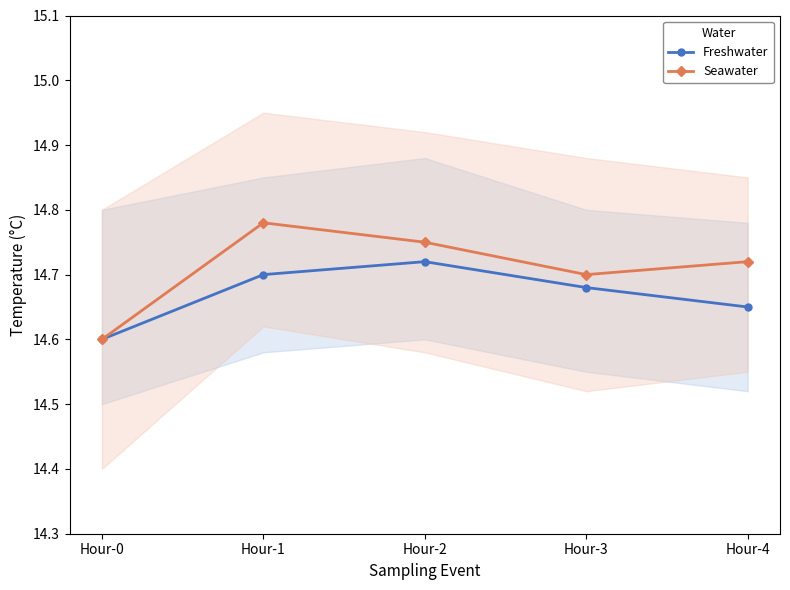

True or false: Seawater and Freshwater intersect in this chart.

False